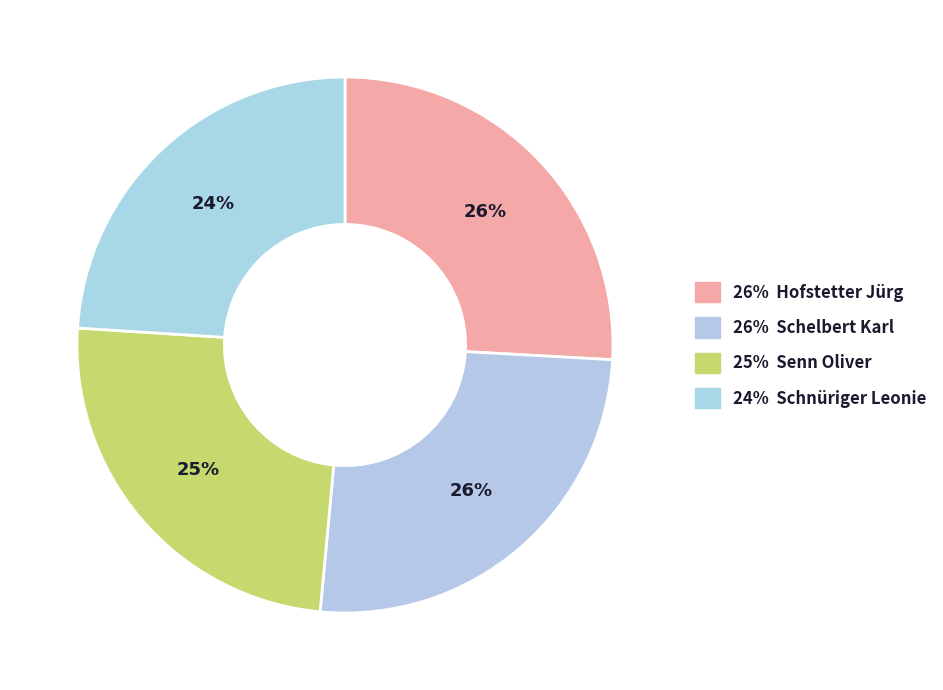

How many segments does this pie chart have?

4